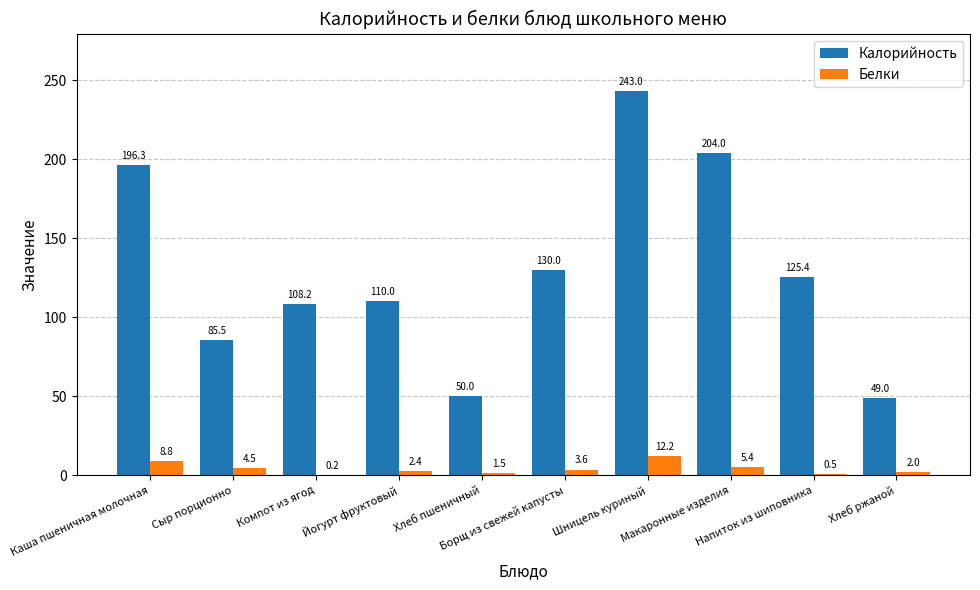

True or false: Калорийность has a value of 172.2 at Борщ из свежей капусты.

False